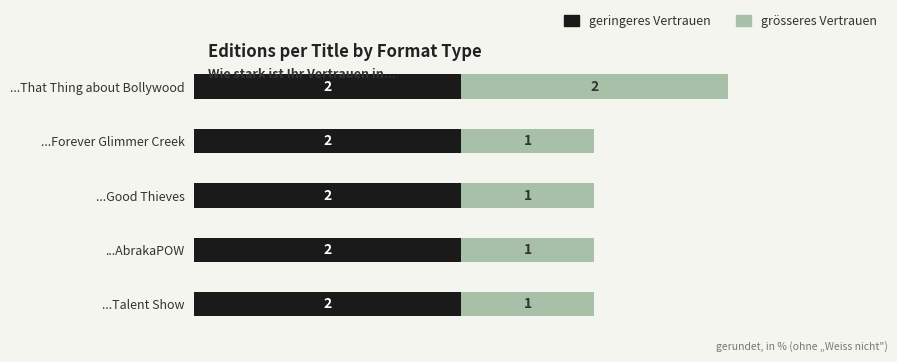

The geringeres Vertrauen series shows 2 at ...AbrakaPOW. True or false?

True